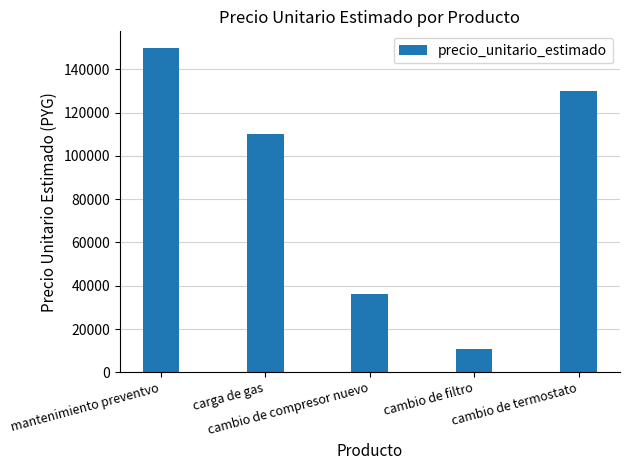

At which category does the chart reach its peak across all series?

mantenimiento preventvo